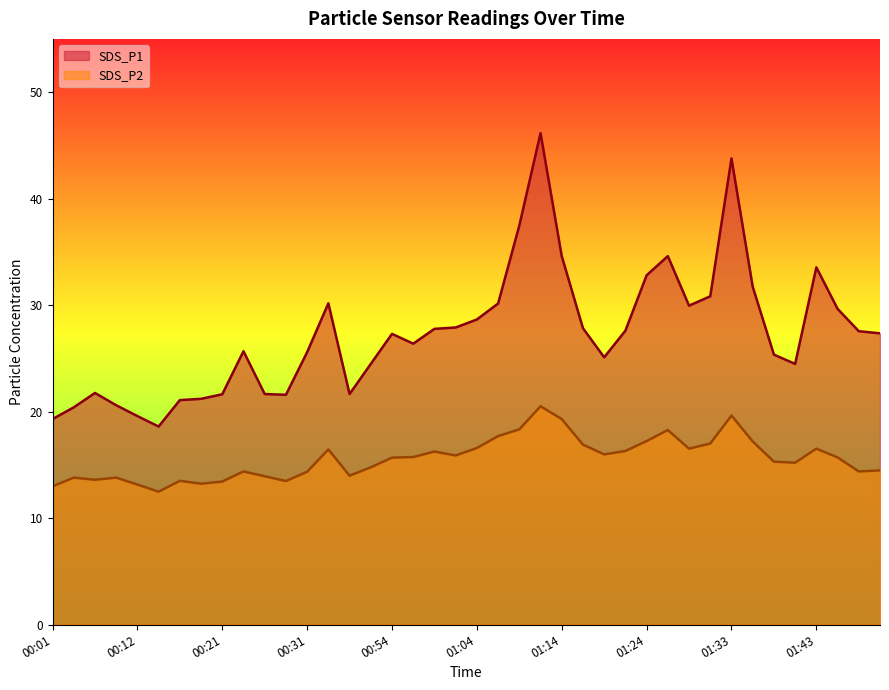

Rank the series at 01:48 from lowest to highest value.

SDS_P2, SDS_P1